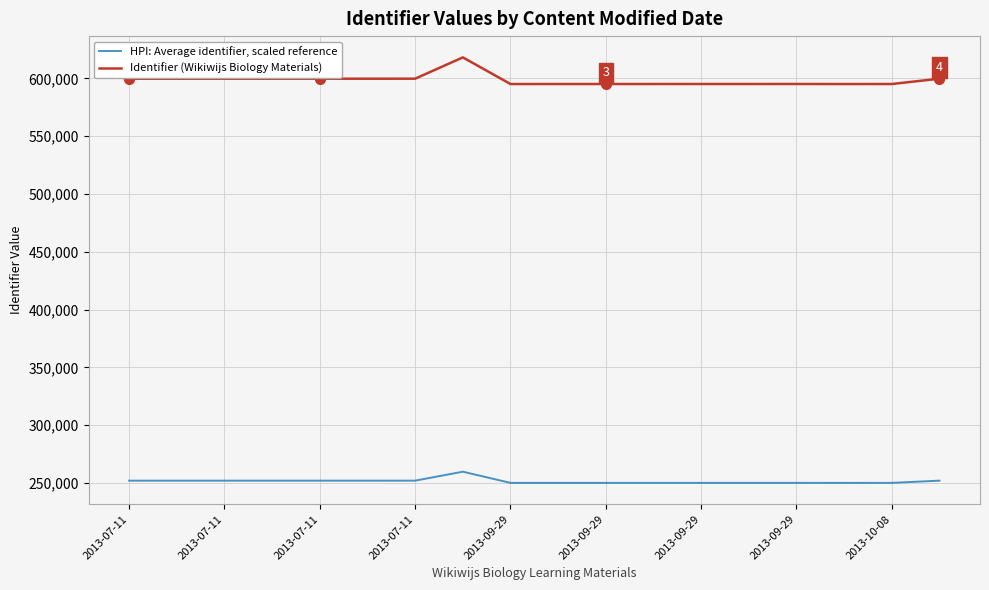

Which series has the largest total across all categories?

Identifier (Wikiwijs Biology Materials)